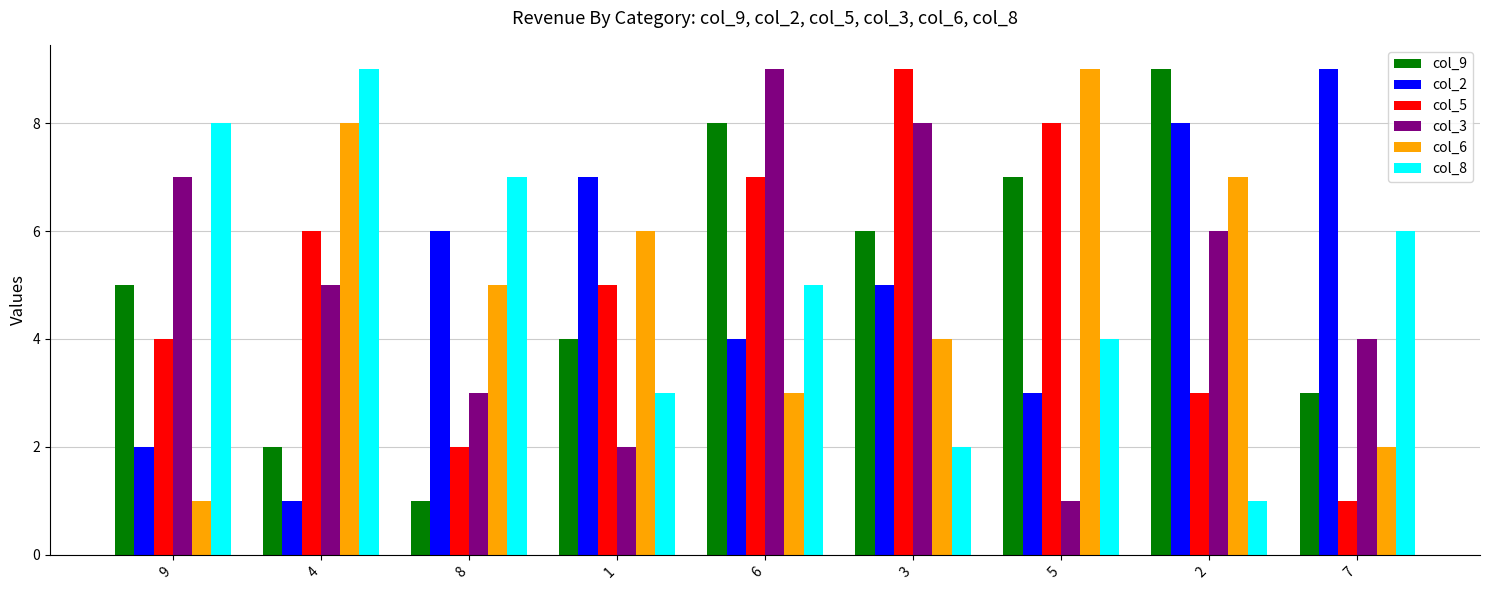

What is the difference between the col_2 values at 2 and 9?

6